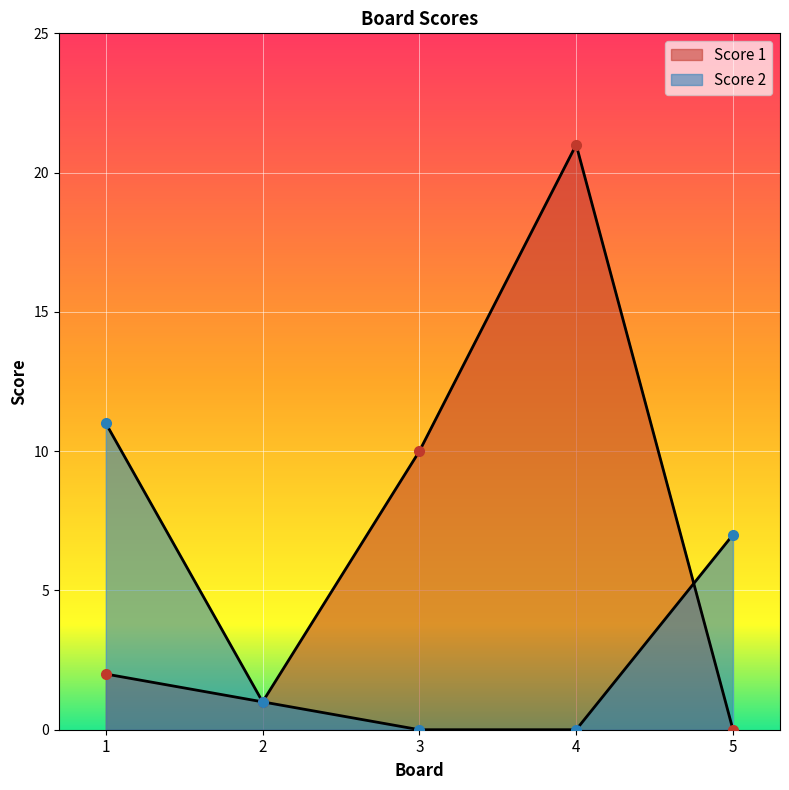

What value does the Score 1 series have at 2?

1